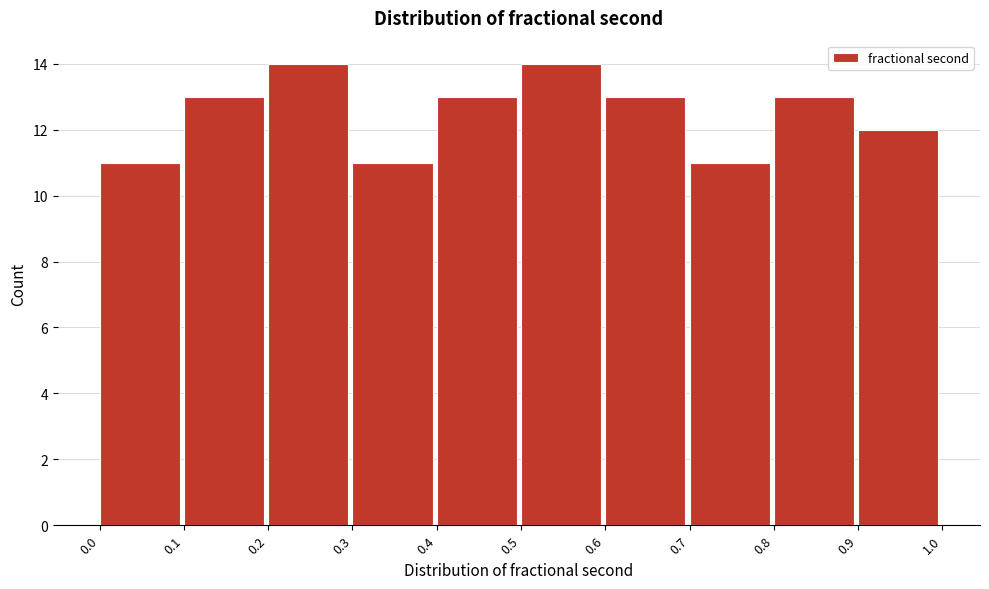

What is the height of the bar covering 0.3 to 0.4 on the x-axis? The values are not printed on the chart, so give them approximately, as read against the axis.

11